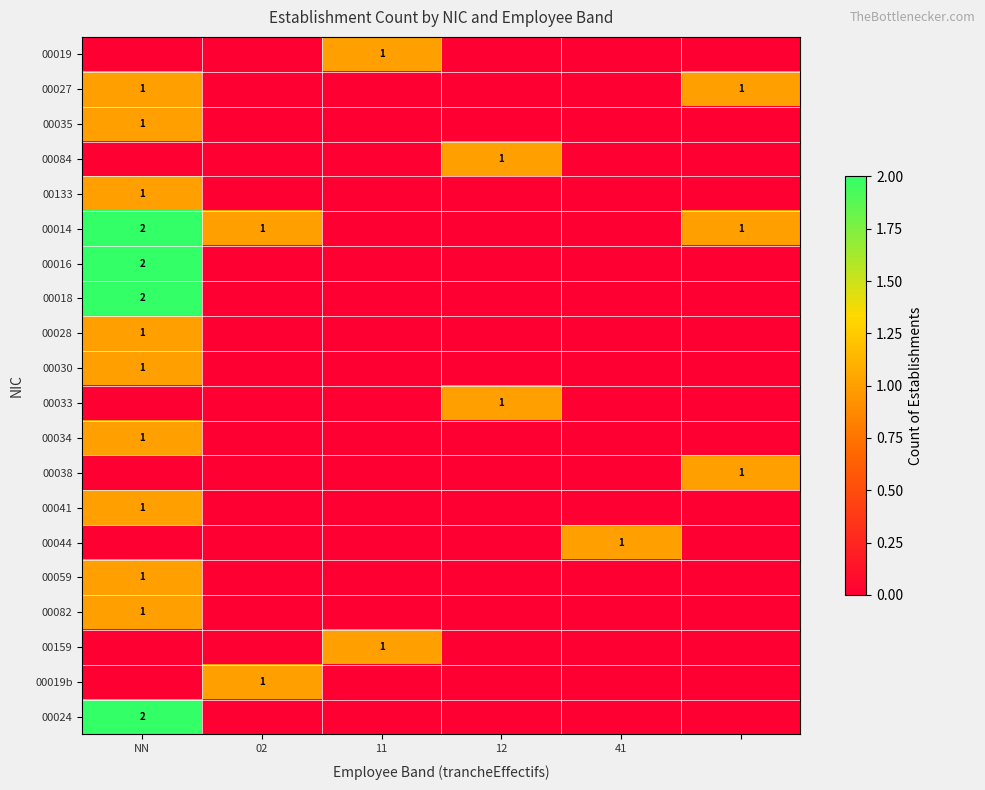

True or false: 00019b has a value of 0 at 02.

False